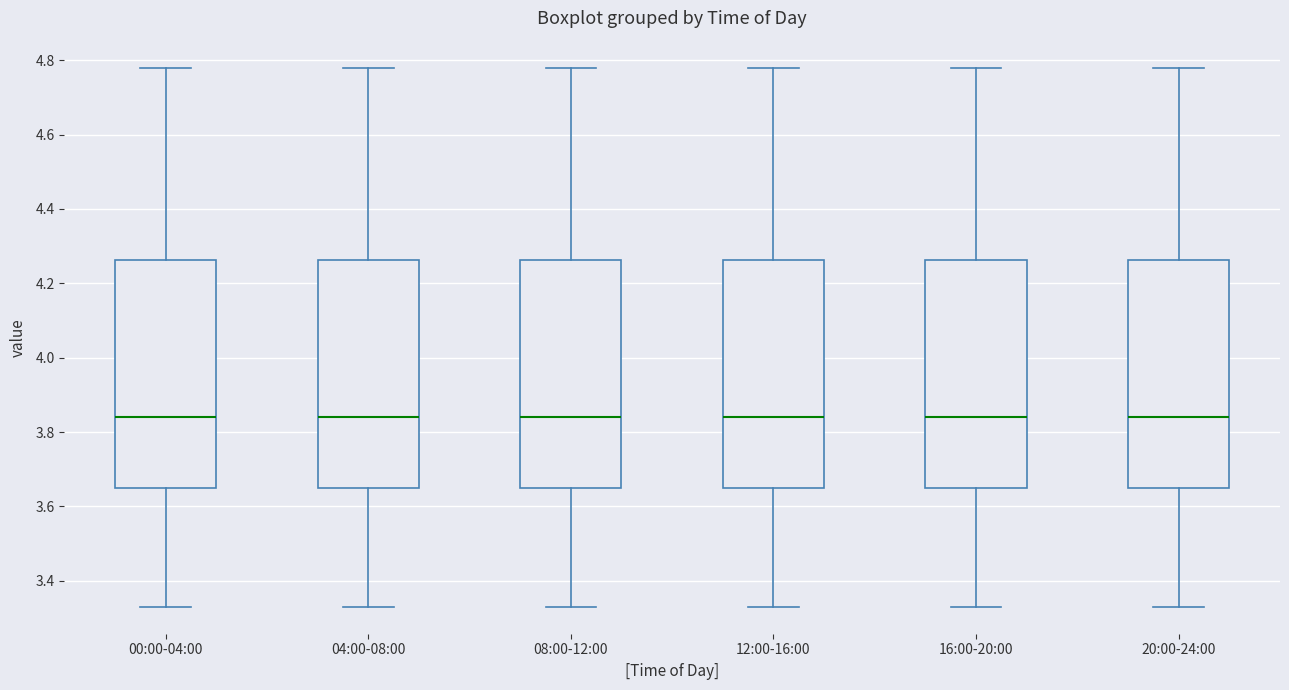

Reading left to right, read every box against the y-axis: the position of its median line, the range the box covers, and the ends of its whiskers. The values are not printed on the chart, so give them approximately, as read against the axis.

00:00-04:00: median 3.84, box 3.66 to 4.26, whiskers 3.34 to 4.78
04:00-08:00: median 3.84, box 3.66 to 4.26, whiskers 3.34 to 4.78
08:00-12:00: median 3.84, box 3.66 to 4.26, whiskers 3.34 to 4.78
12:00-16:00: median 3.84, box 3.66 to 4.26, whiskers 3.34 to 4.78
16:00-20:00: median 3.84, box 3.66 to 4.26, whiskers 3.34 to 4.78
20:00-24:00: median 3.84, box 3.66 to 4.26, whiskers 3.34 to 4.78